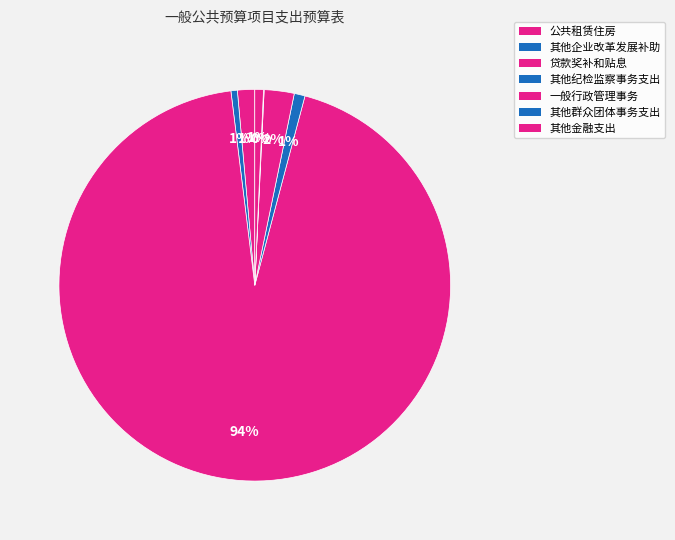

What percentage is NOT represented by 其他金融支出?

99.3%